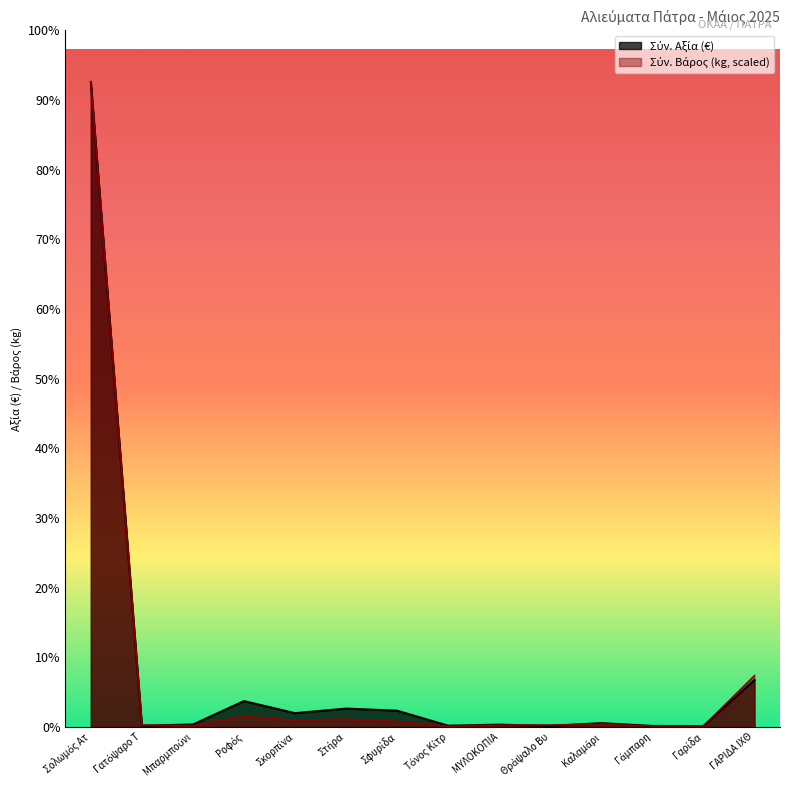

How many data points in Σύν. Αξία are above 556?

7